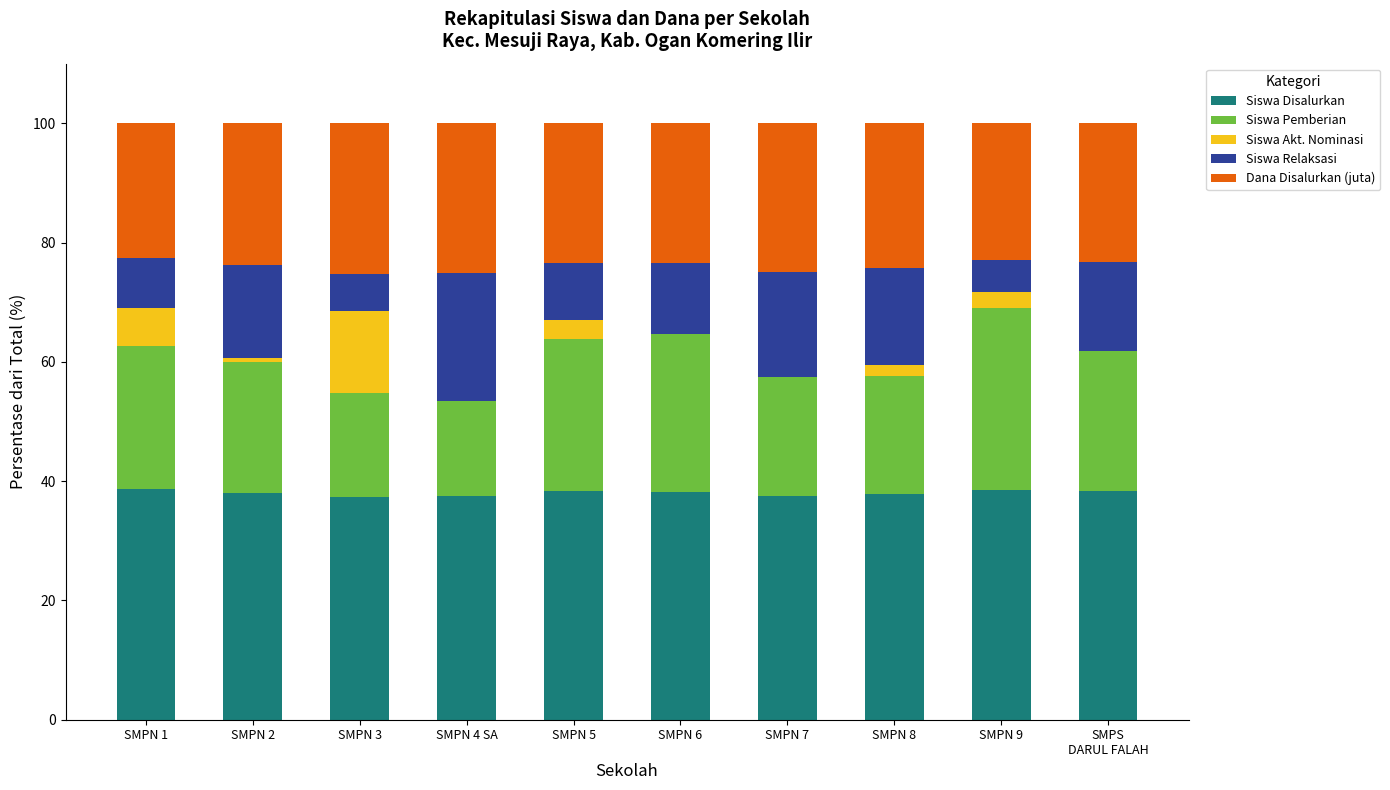

What is the average value of the Siswa Disalurkan series?

38.1